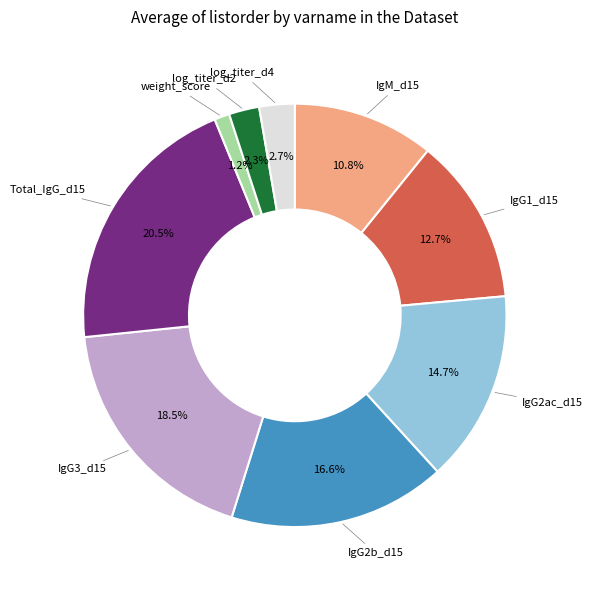

Is the sum of Total_IgG_d15 and IgG2ac_d15 greater than half?

No